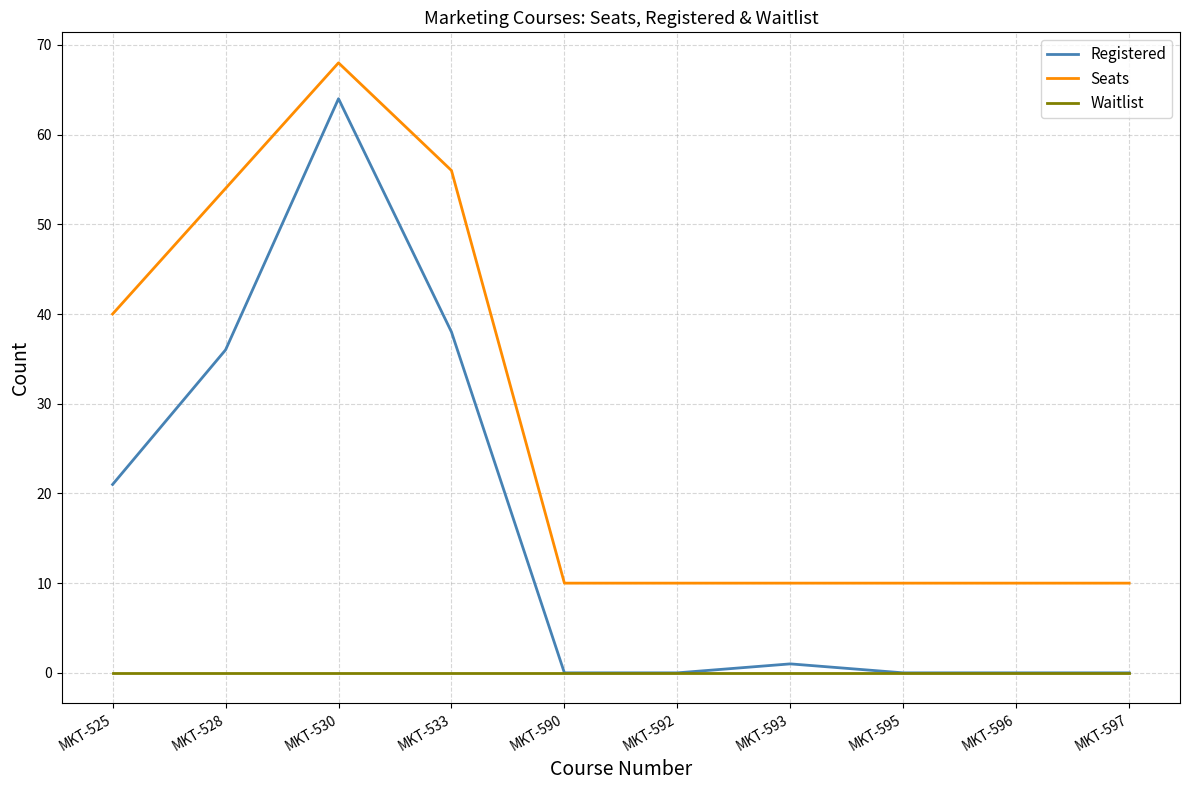

At how many categories does at least one series exceed 48?

3